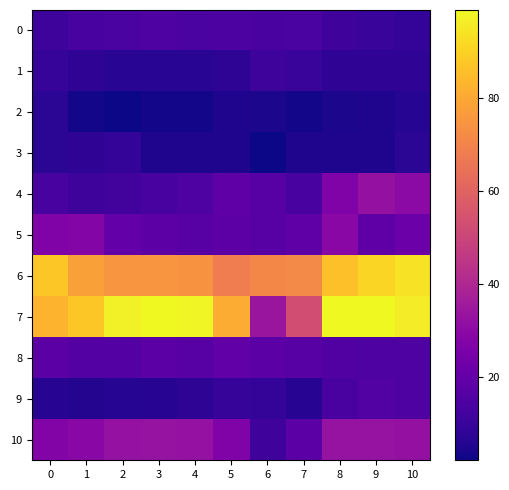

How many data points does each series have?

11